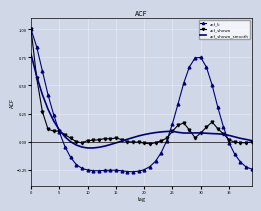

What is the maximum value shown in the chart?

1.0